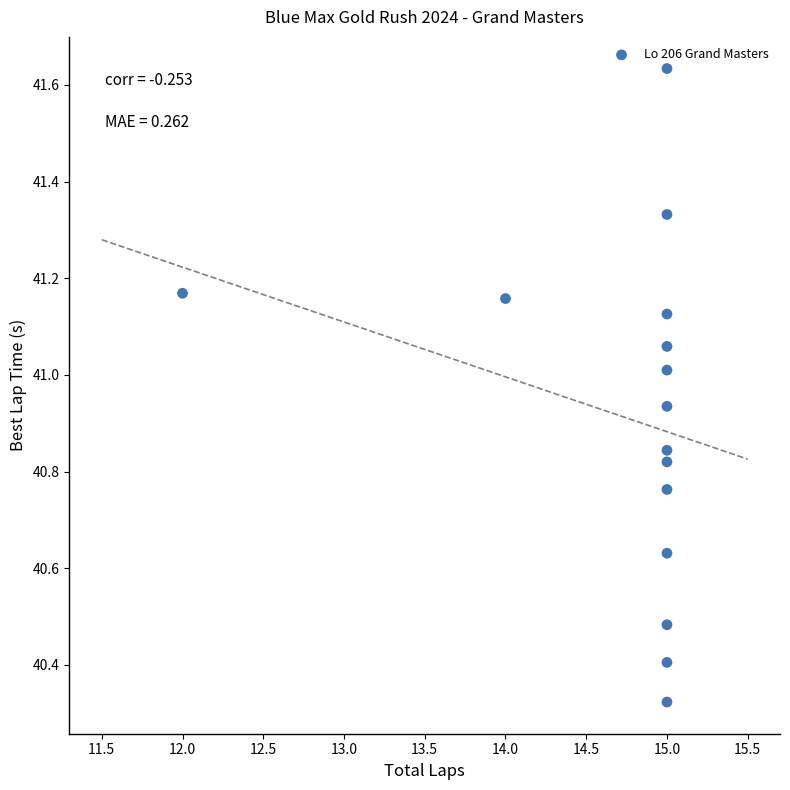

What is the range of Y values (max minus min)?

1.3